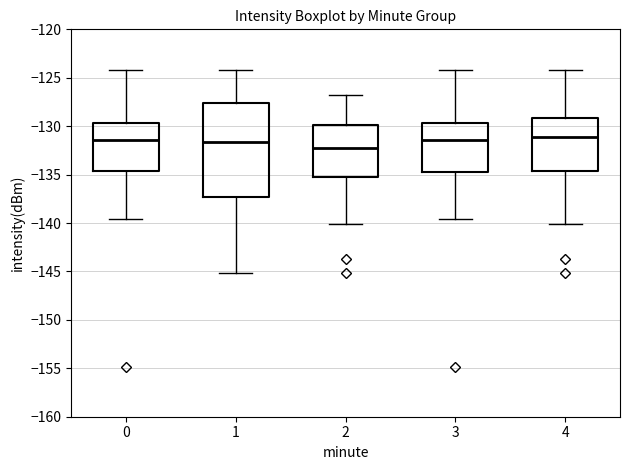

Which box's median line is the lowest?

2